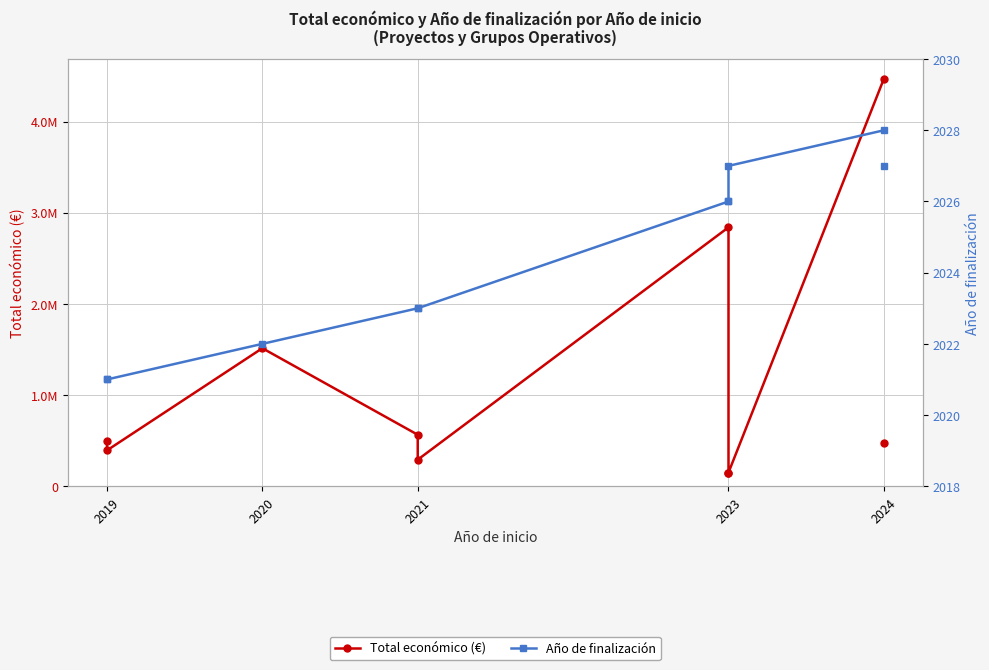

What is the total value across all series at 2023?

2841695.0